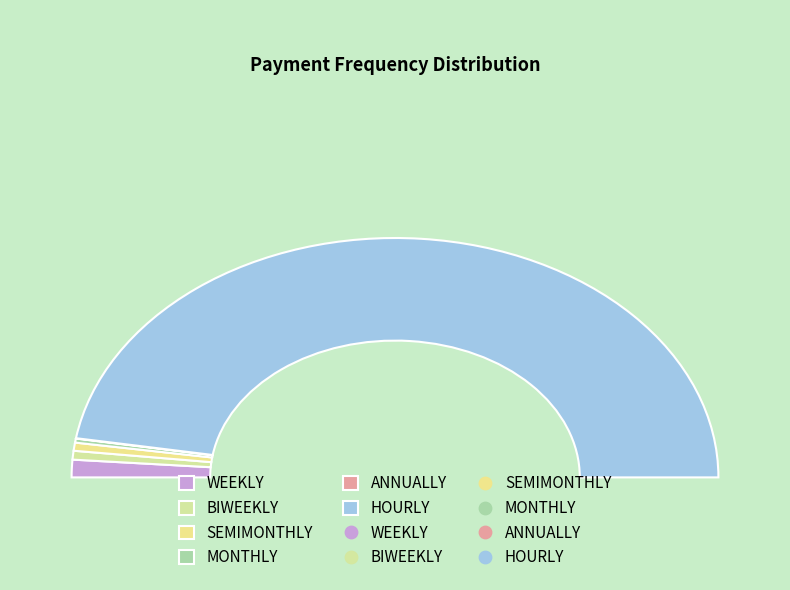

The HOURLY slice represents 99% of the pie. True or false?

False